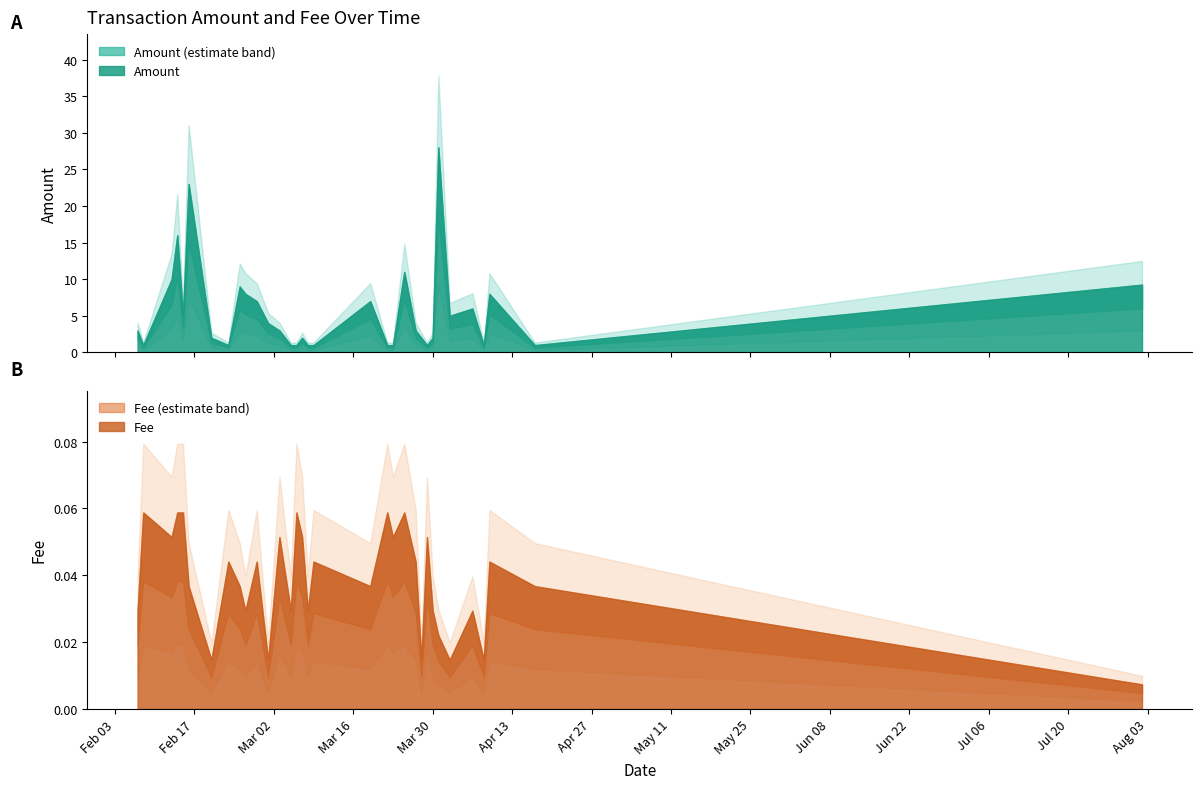

What is the approximate value of Amount at 2020-02-25?

9.0